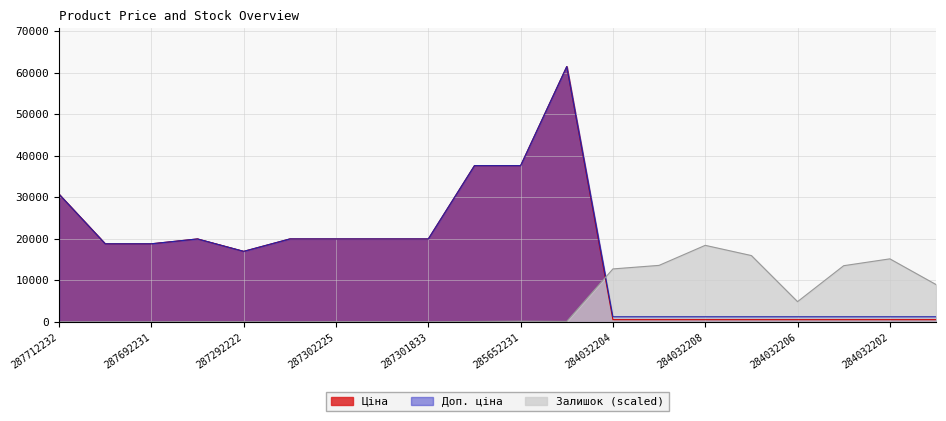

In Ціна, how many points are higher than both neighbors (excluding endpoints)?

2